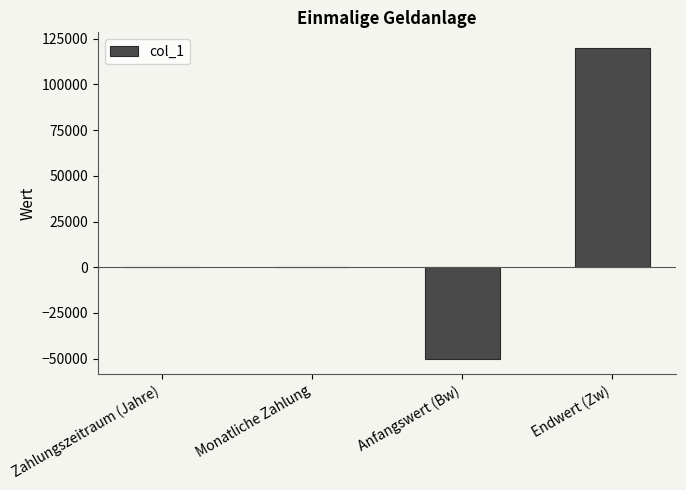

What is the sum of the values at Anfangswert (Bw) and Monatliche Zahlung?

-50000